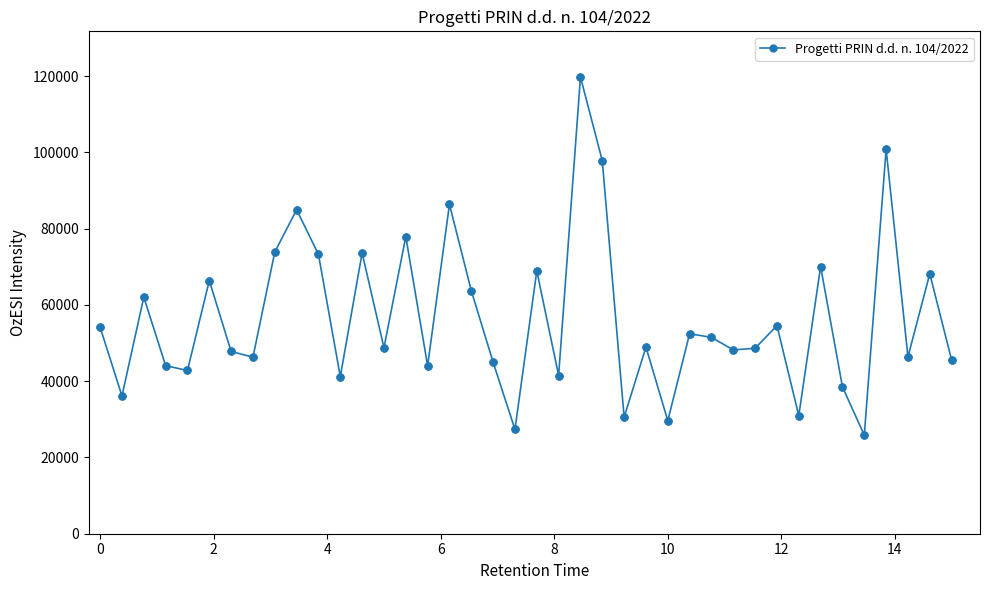

What is the difference between the maximum and minimum values?

93941.0